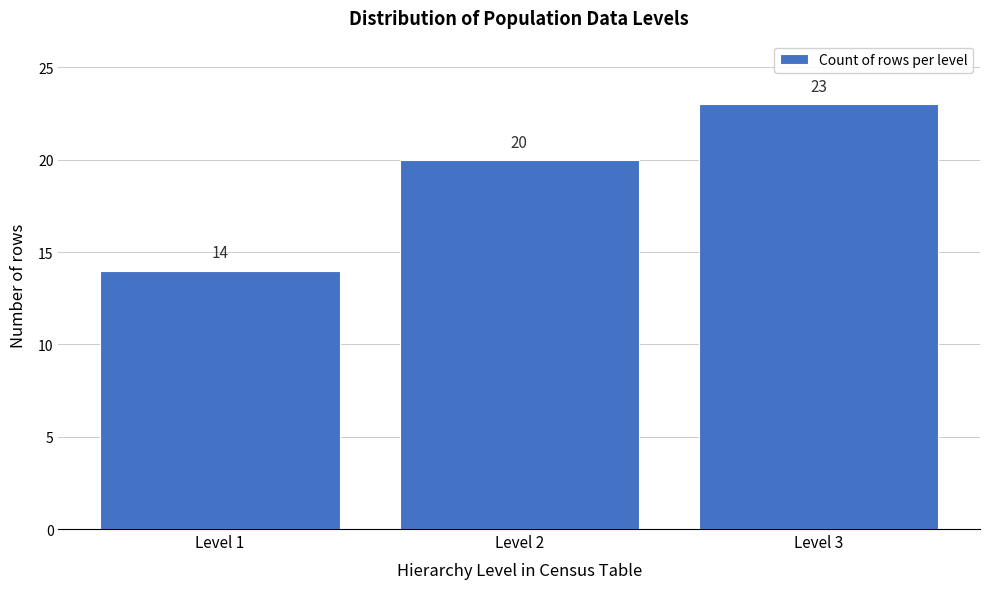

Reading left to right, transcribe this chart: for each bar, give the range it covers on the x-axis and its height.

0.5 to 1.5: 14
1.5 to 2.5: 20
2.5 to 3.5: 23